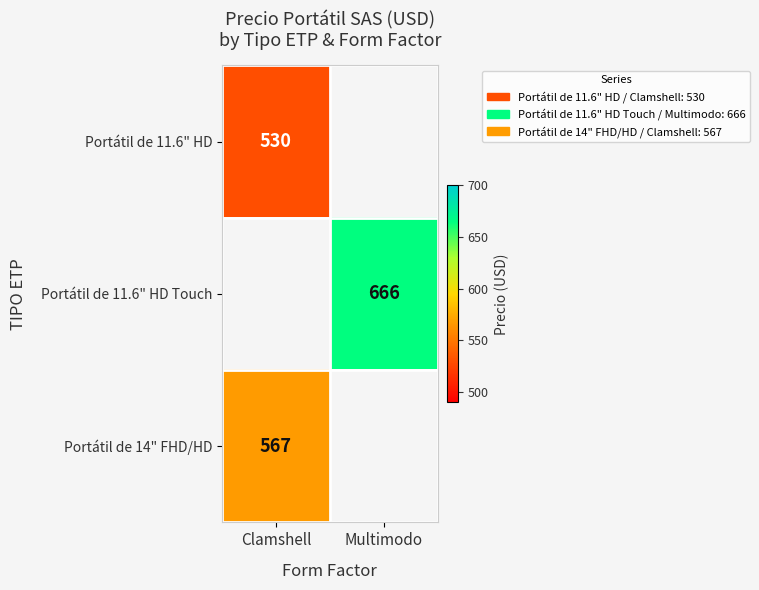

Is the value of Portátil de 14" FHD/HD at Clamshell greater than the value of Portátil de 11.6" HD Touch at Multimodo?

No